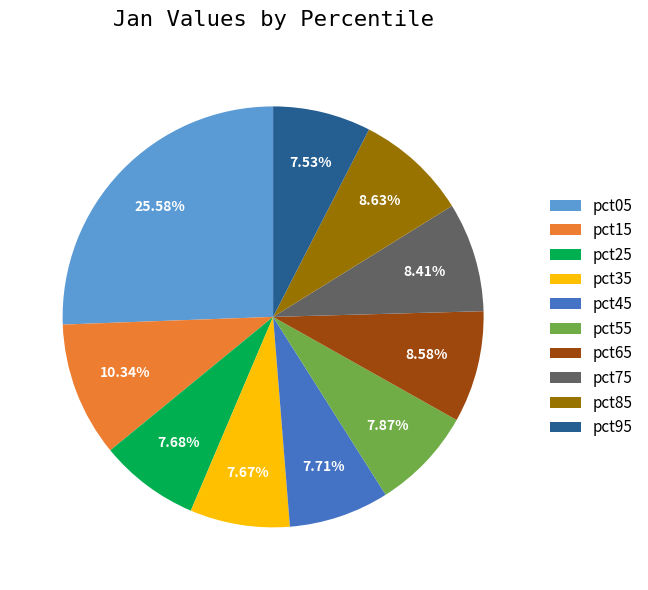

How many slices are in this pie chart?

10